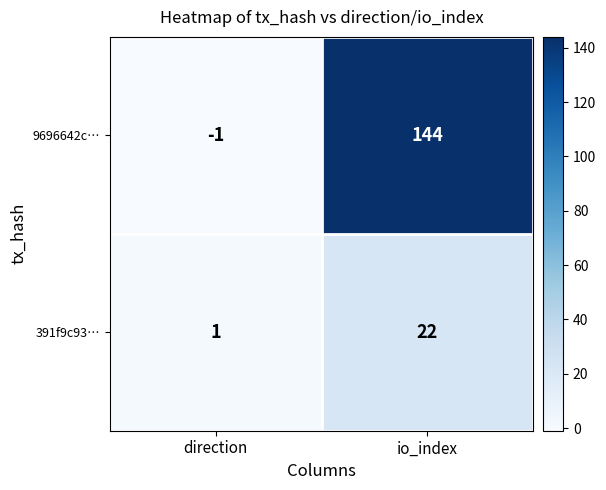

Reading left to right, list all the values displayed in this chart.

9696642c…: direction=-1	io_index=144
391f9c93…: direction=1	io_index=22